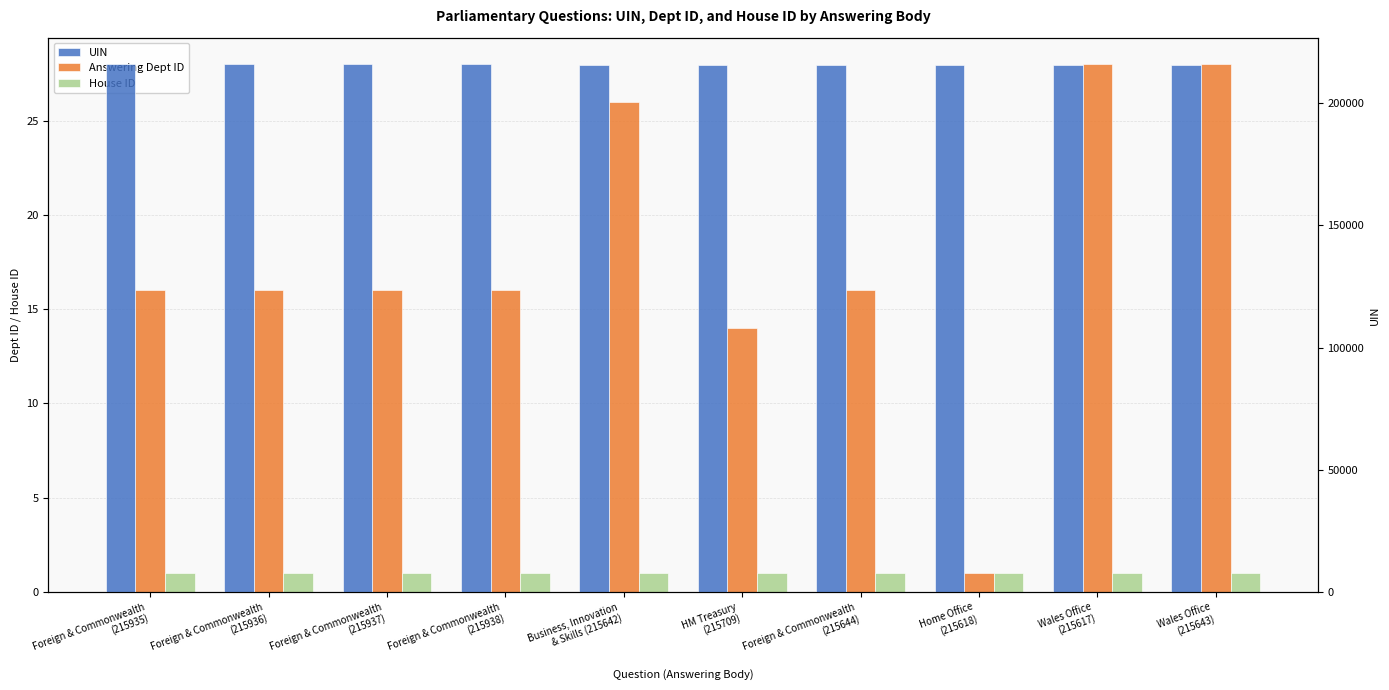

What is the spread (max minus min) of values at Foreign & Commonwealth
(215936)?

215935